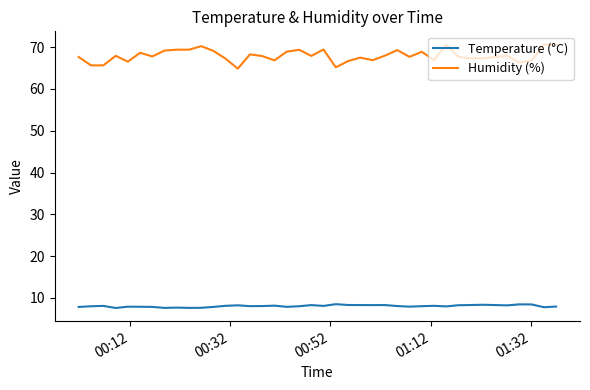

What is the minimum value for Temperature (°C)?

7.6